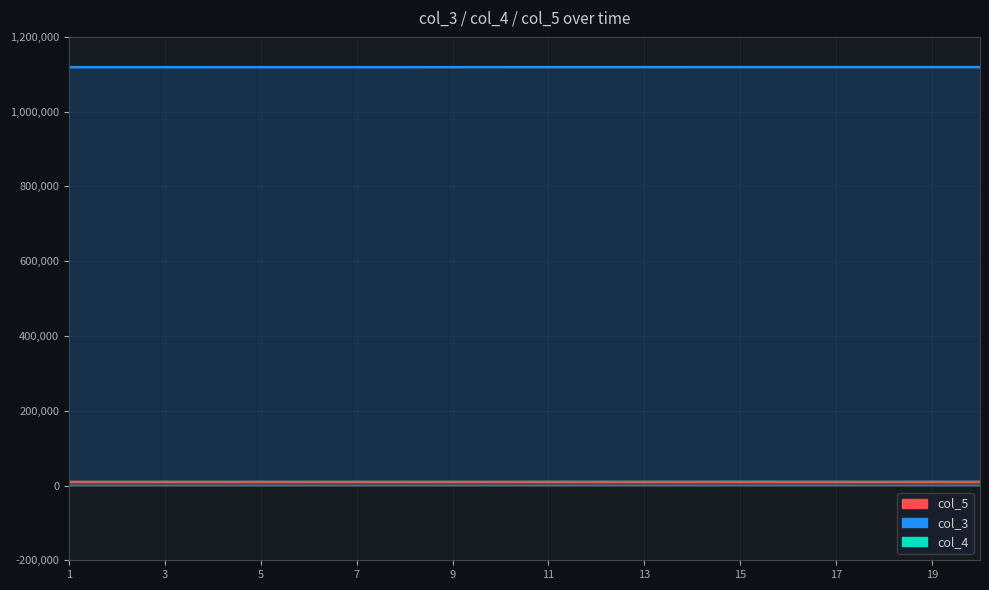

How many data points in col_5 are above 9827?

9